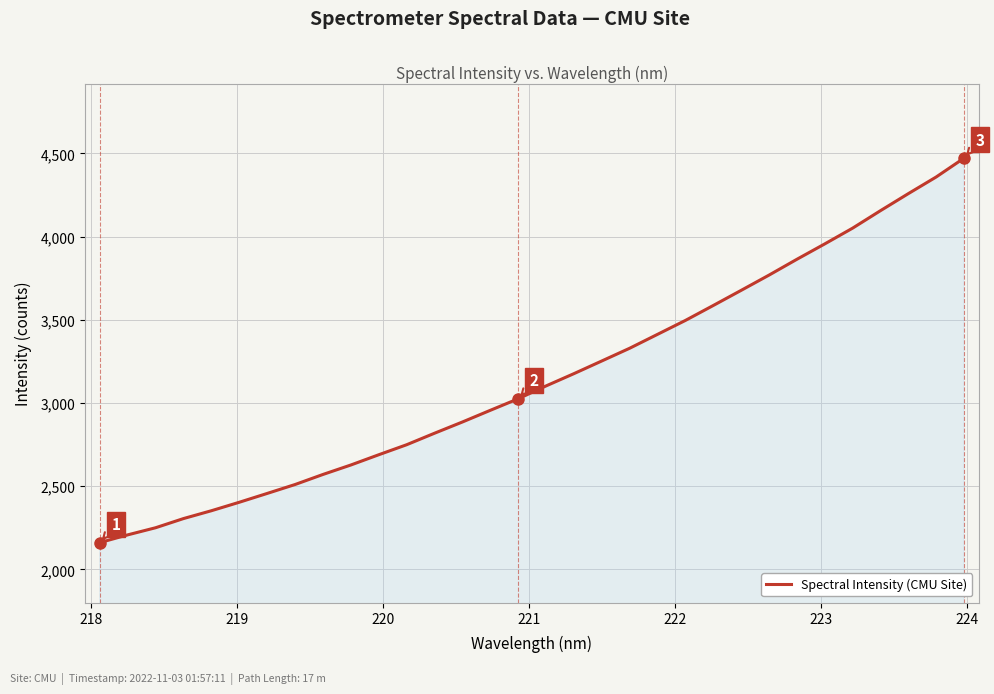

What is the difference between the maximum and minimum values?

2309.5